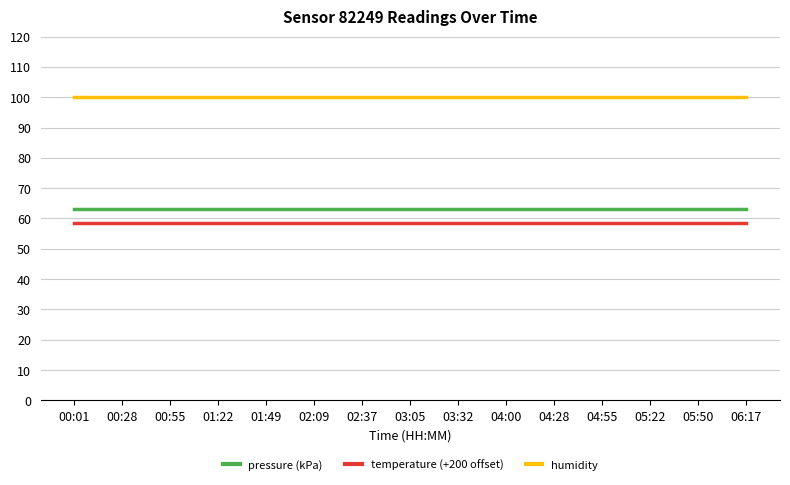

The temperature (+200 offset) series shows 58.4 at 01:22. True or false?

True